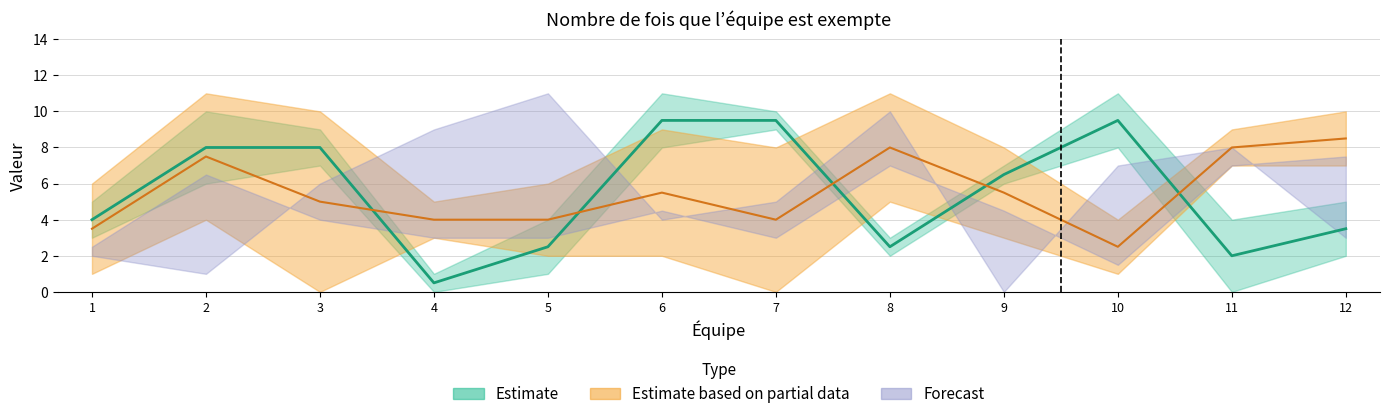

The Equipe series shows 3 at 6. True or false?

False